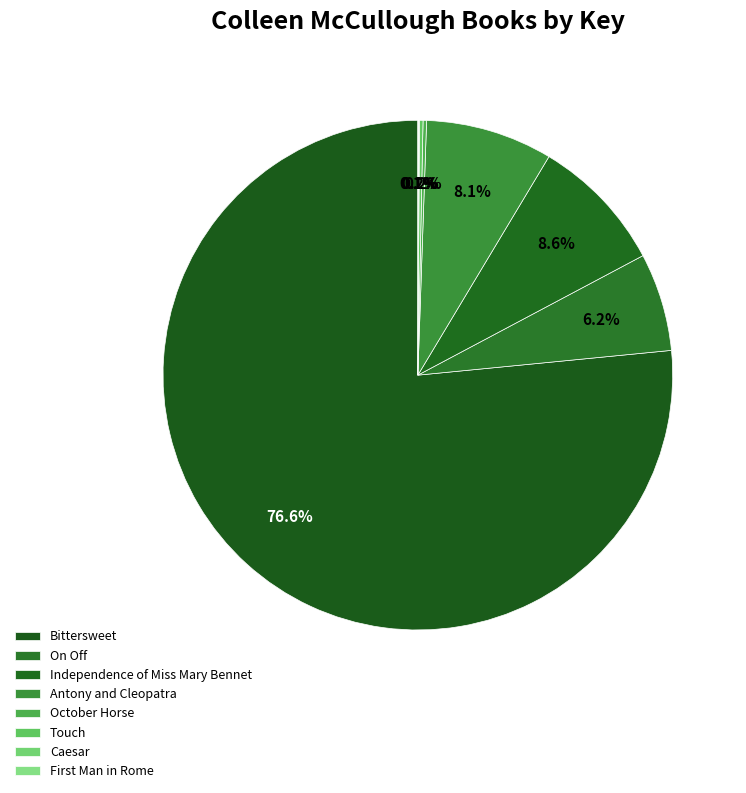

To the nearest percent, what is the difference between the Bittersweet and Caesar slice percentages?

77%